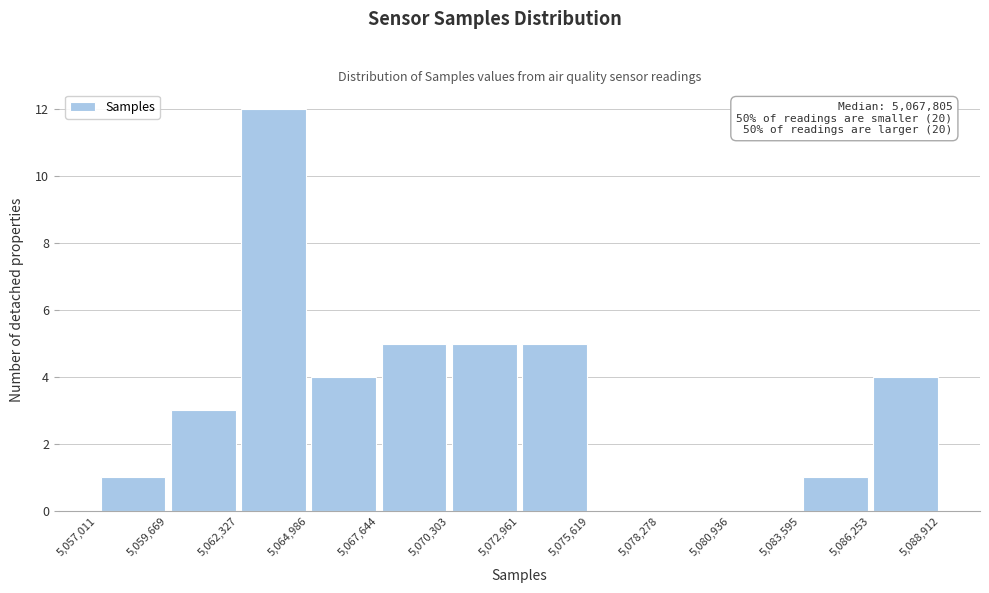

Over which range of the x-axis is the bar tallest?

5,062,327 to 5,064,986